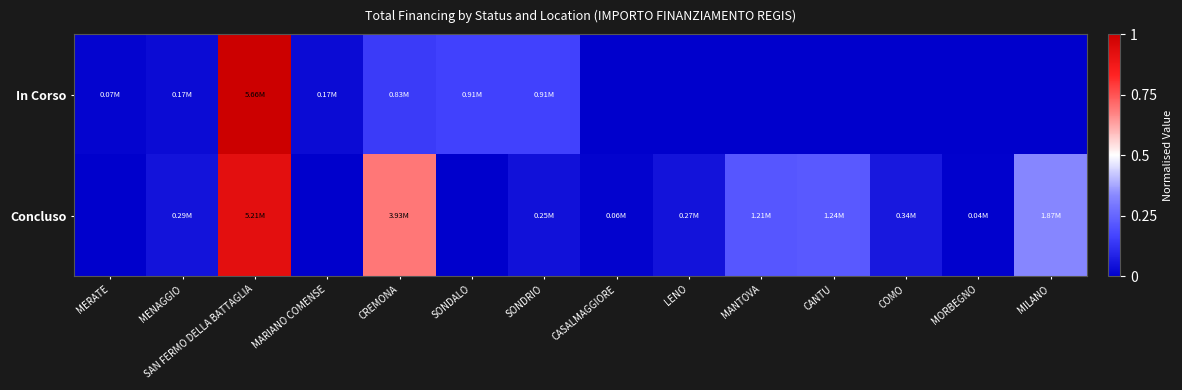

Which series has the largest range (max minus min)?

In Corso